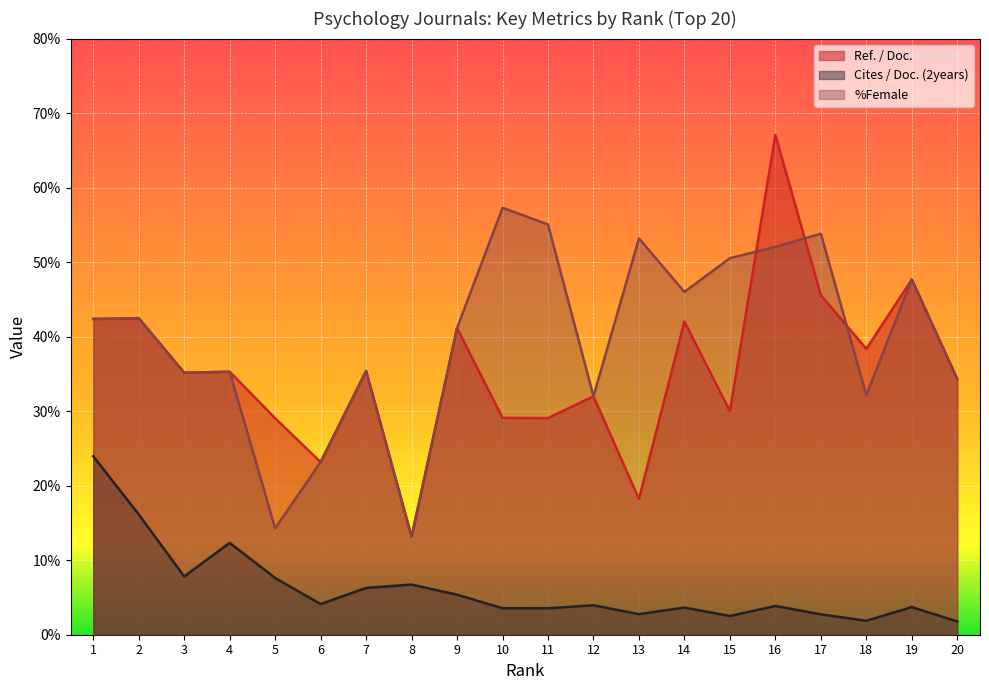

Reading right to left, what are all the values shown in this chart?

Ref. / Doc.: 20=34.3	19=47.7	18=38.4	17=45.6	16=67.1	15=30.0	14=42.0	13=18.2	12=32.0	11=29.1	10=29.1	9=41.1	8=13.2	7=35.4	6=23.2	5=29.1	4=35.3	3=35.2	2=42.5	1=42.4
Cites / Doc. (2years): 20=1.8	19=3.7	18=1.9	17=2.7	16=3.9	15=2.5	14=3.6	13=2.8	12=4.0	11=3.5	10=3.5	9=5.4	8=6.7	7=6.3	6=4.1	5=7.6	4=12.3	3=7.8	2=16.1	1=23.9
%Female: 20=34.3	19=47.7	18=32.1	17=53.8	16=52.0	15=50.5	14=46.0	13=53.2	12=32.0	11=55.1	10=57.3	9=41.1	8=13.2	7=35.4	6=23.2	5=14.3	4=35.3	3=35.2	2=42.5	1=42.4